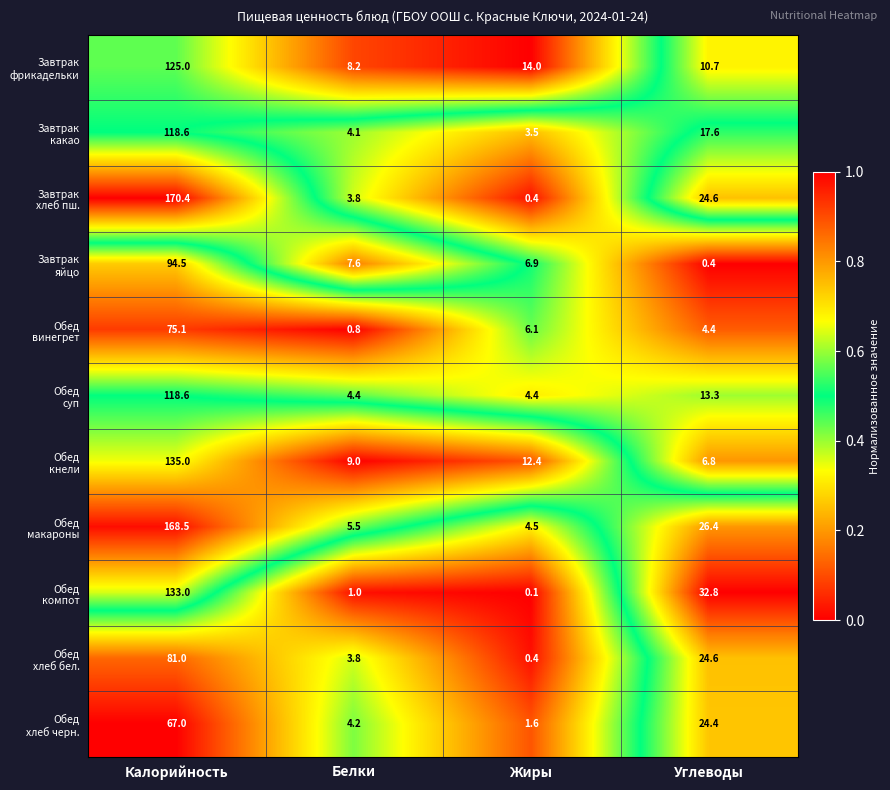

Count the number of categories in the chart.

4